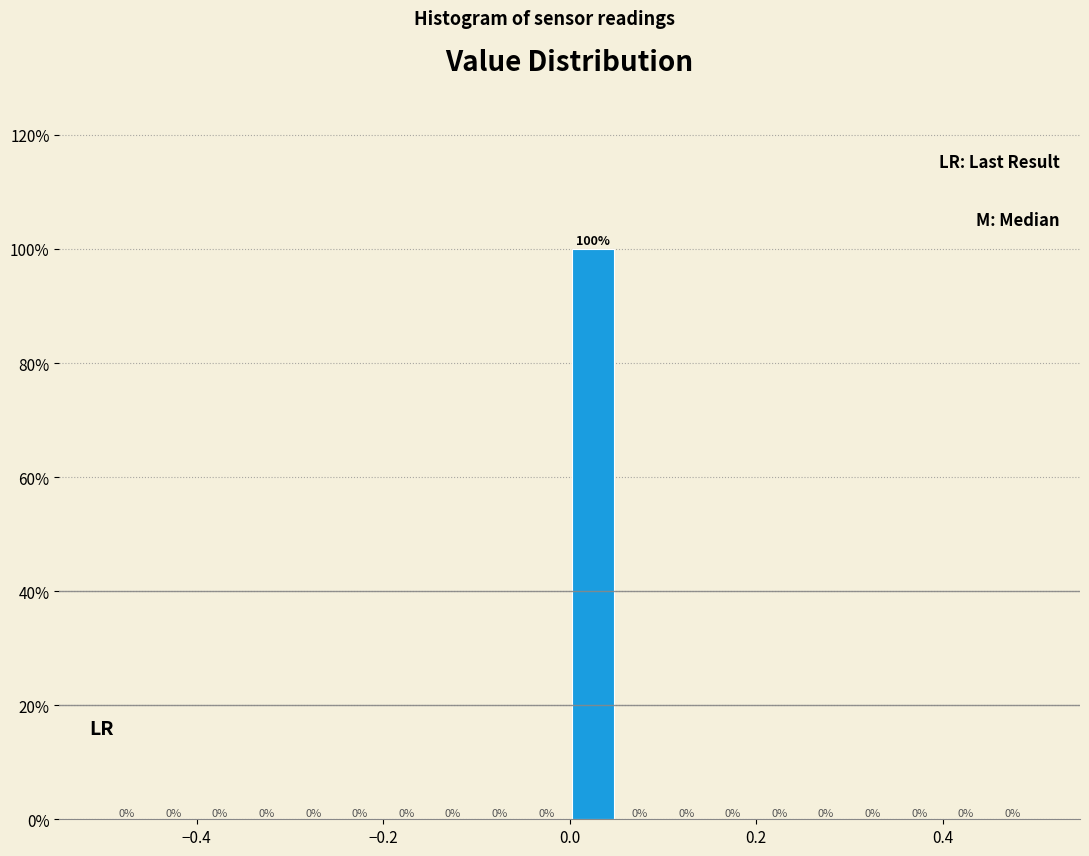

Read against the x-axis, roughly where is the centre of the tallest bar?

0.02